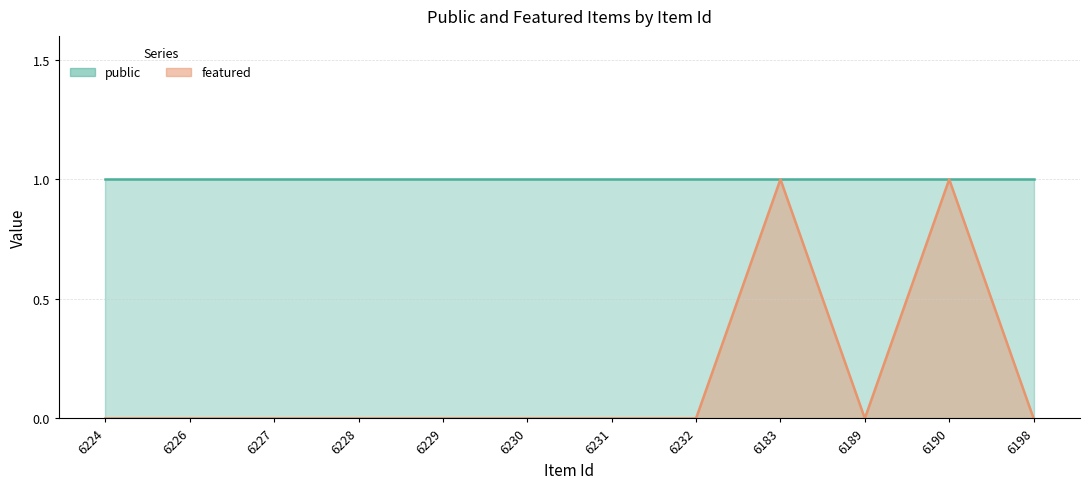

Does the chart have visible grid lines?

Yes